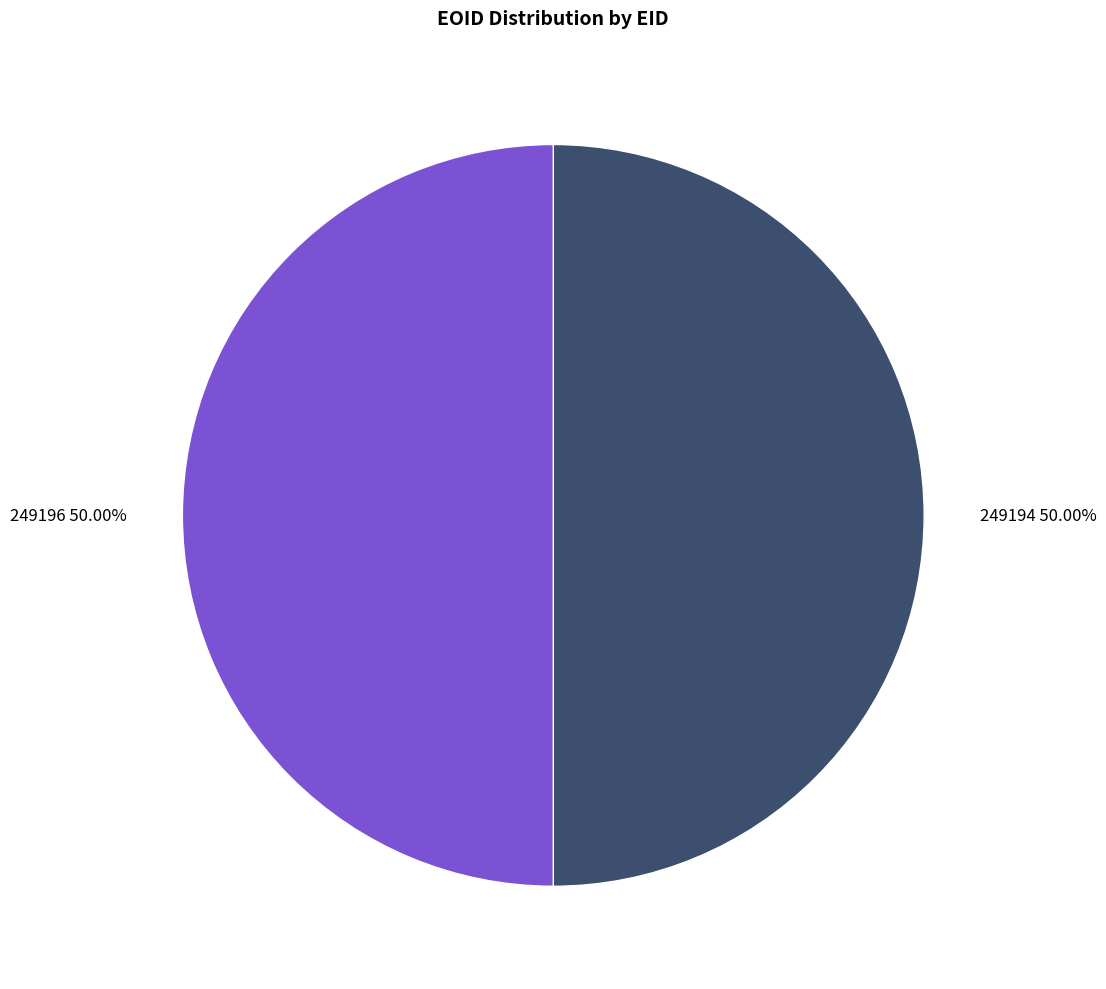

Approximately how many times larger is the value at 249194 50.00% compared to 249196 50.00%?

1.0